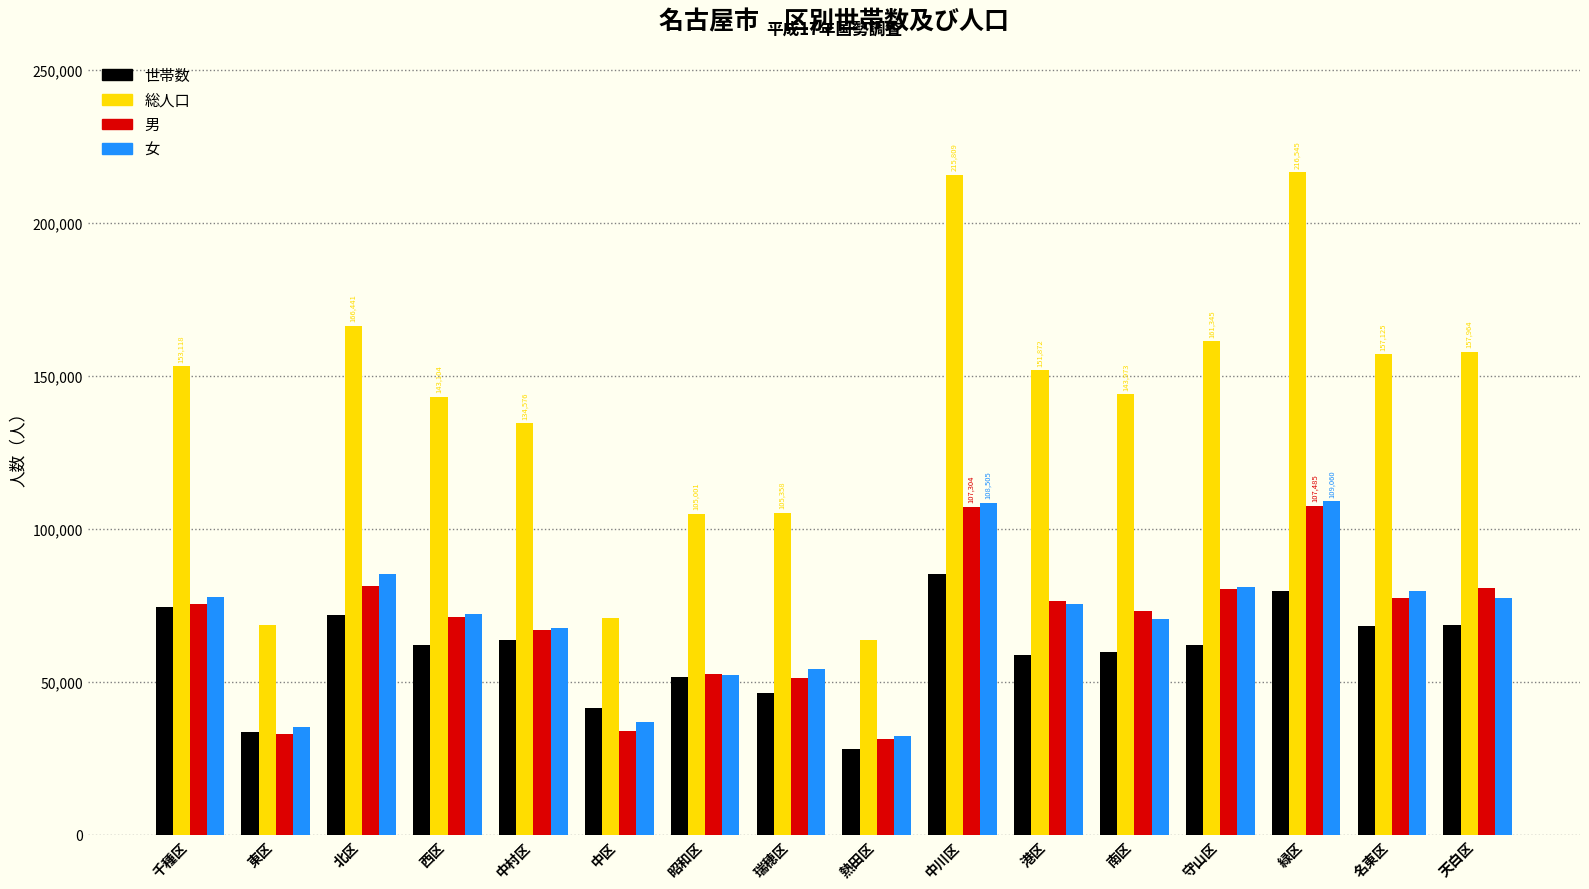

Which series has the largest range (max minus min)?

総人口